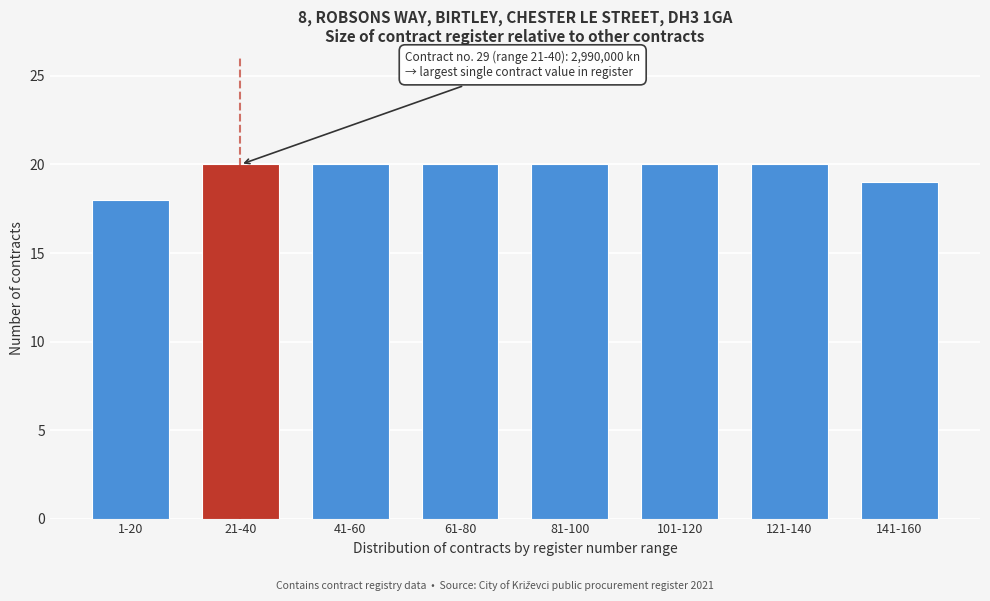

Reading left to right, extract all data points from this chart.

1-20=18	21-40=20	41-60=20	61-80=20	81-100=20	101-120=20	121-140=20	141-160=19